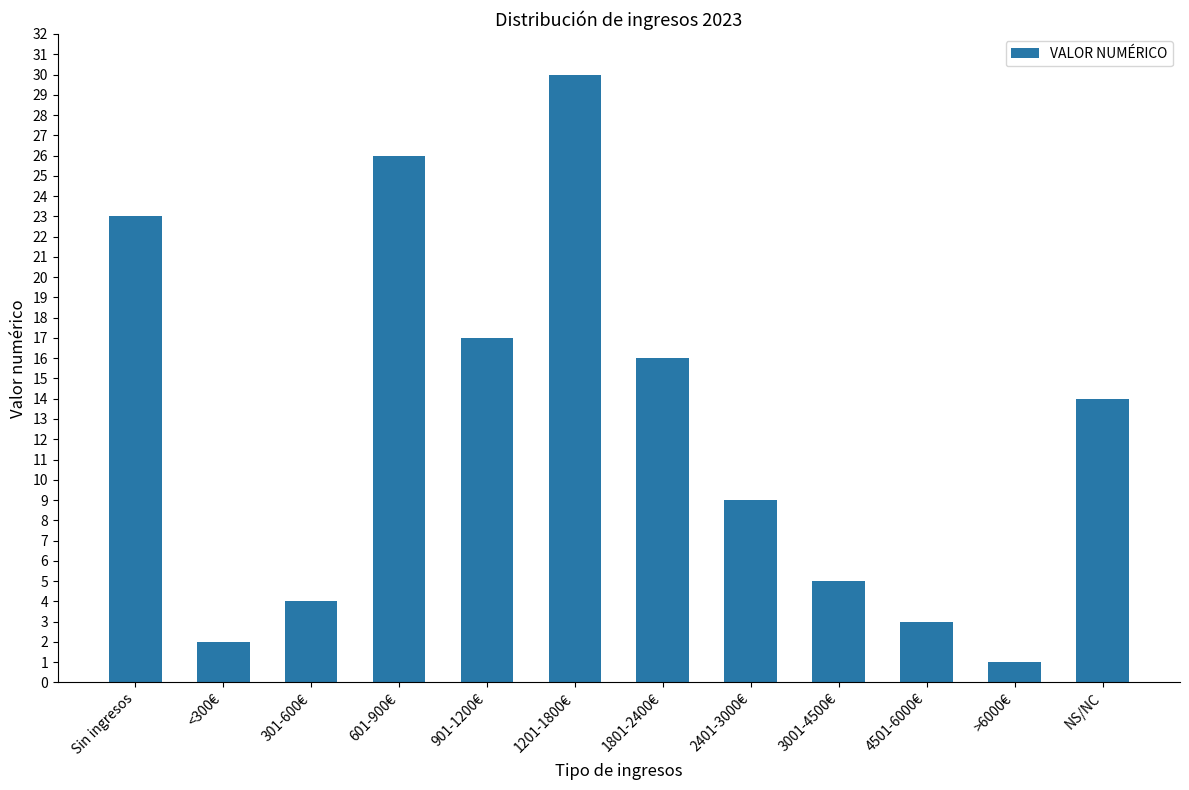

Rank the categories by value from highest to lowest.

1201-1800€, 601-900€, Sin ingresos, 901-1200€, 1801-2400€, NS/NC, 2401-3000€, 3001-4500€, 301-600€, 4501-6000€, <300€, >6000€